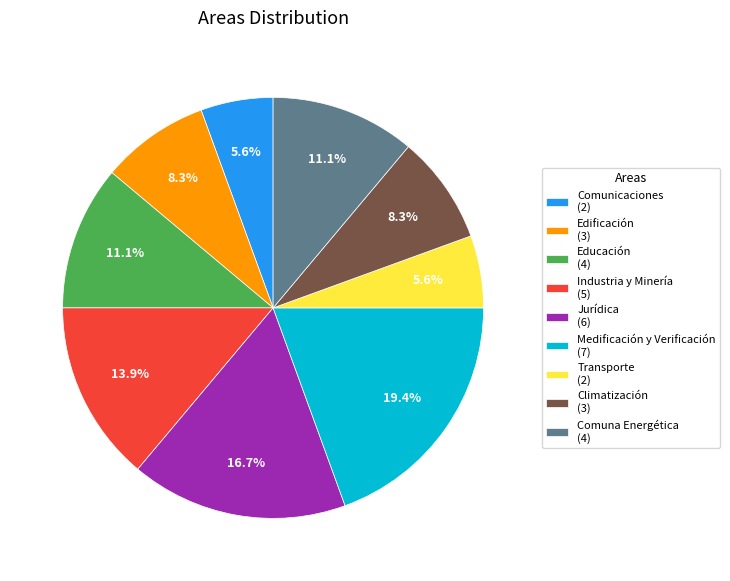

What is the largest slice in the pie chart?

Medificación y Verificación